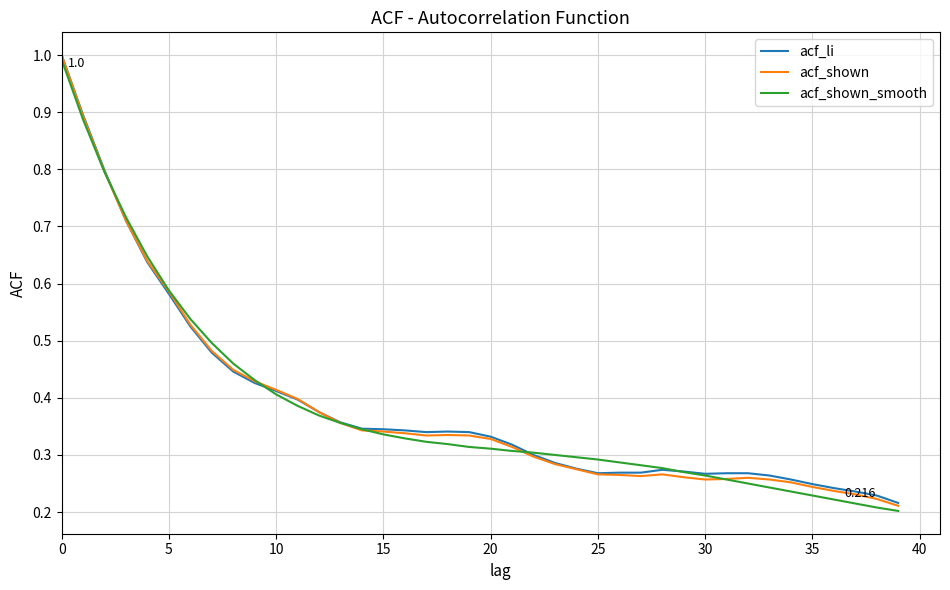

Which series has the largest range (max minus min)?

acf_shown_smooth